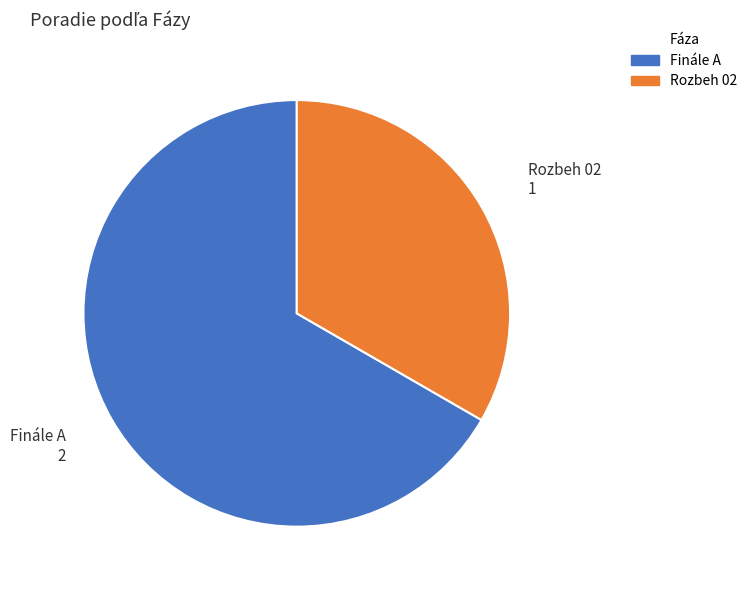

Count the number of slices in the pie.

2